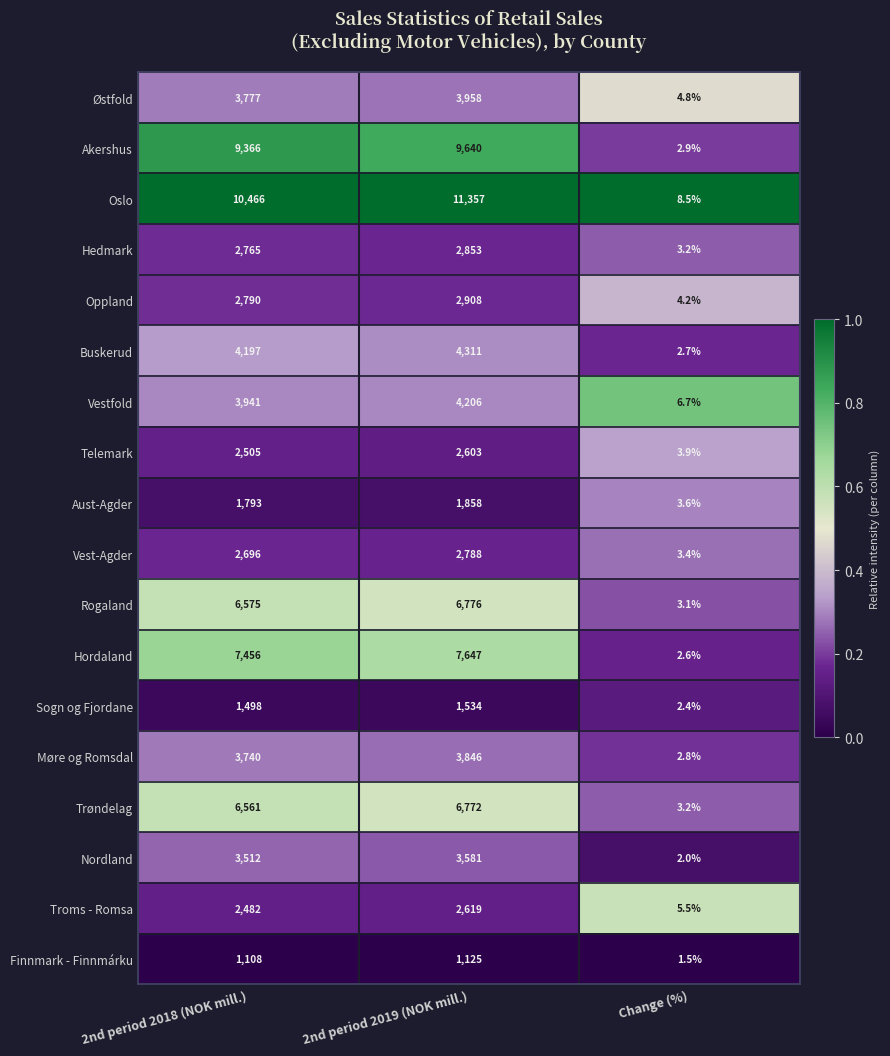

Rank the categories by Oslo value from highest to lowest.

2nd period 2019 (NOK mill.), 2nd period 2018 (NOK mill.), Change (%)